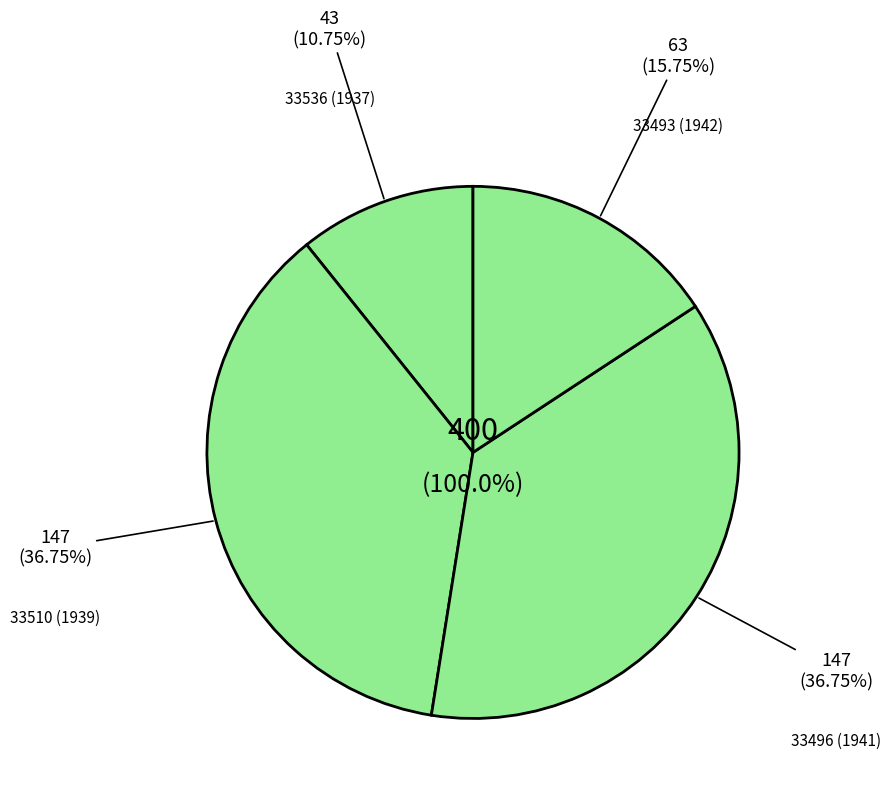

Rank the categories by value from lowest to highest.

33536 (1937), 33493 (1942), 33510 (1939), 33496 (1941)